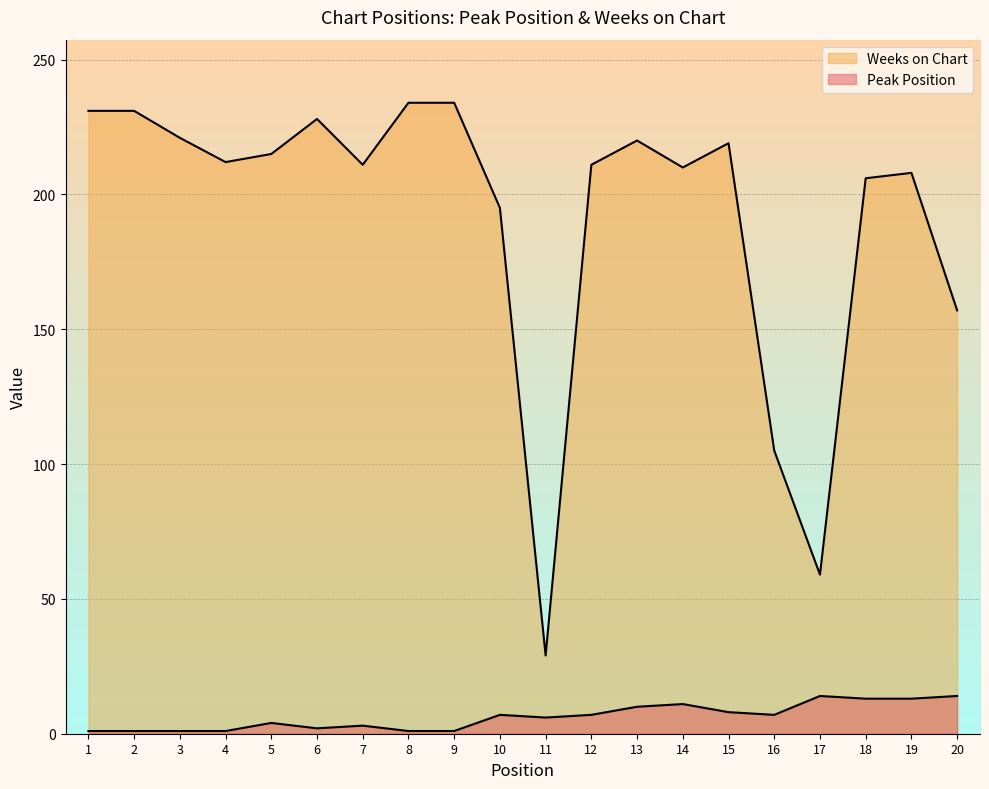

How many lines are shown in the chart?

2